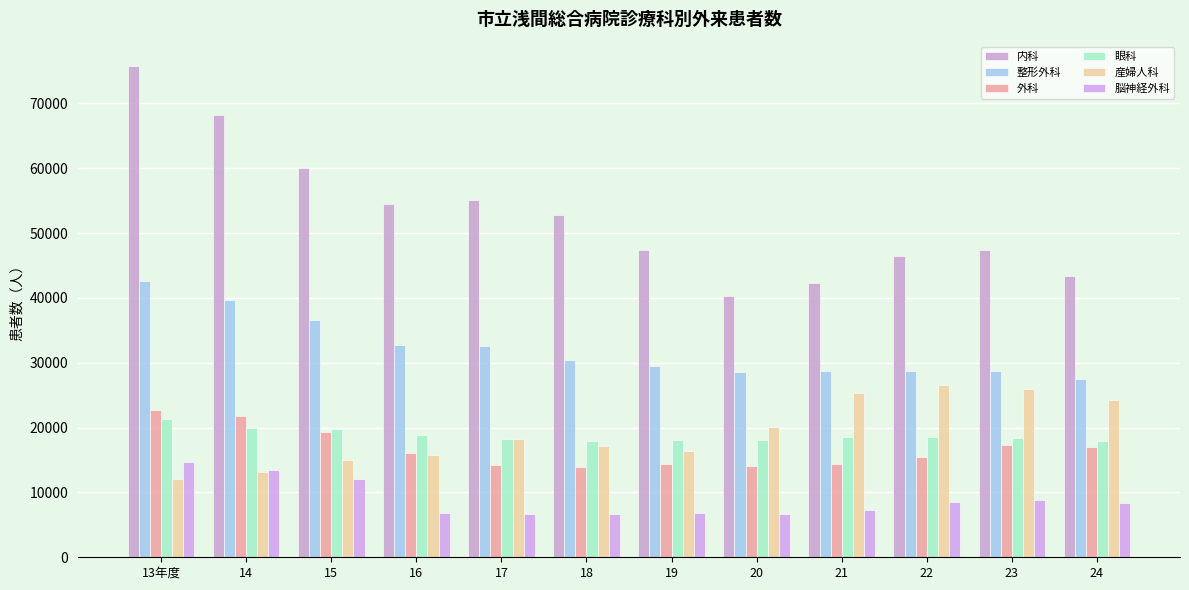

What are all the series names shown in the legend?

内科, 整形外科, 外科, 眼科, 産婦人科, 脳神経外科